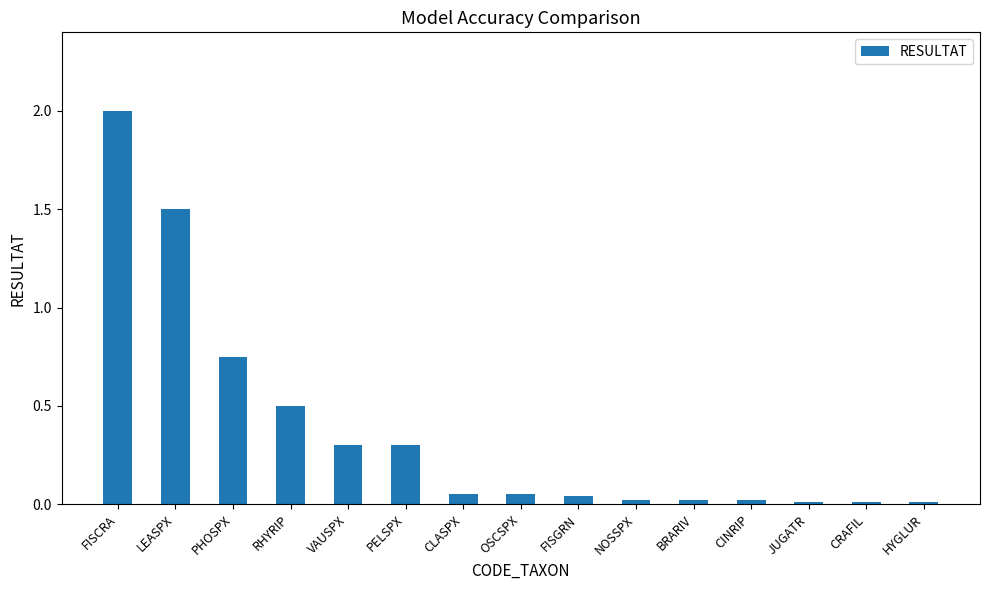

Between VAUSPX and FISGRN, which is larger?

VAUSPX